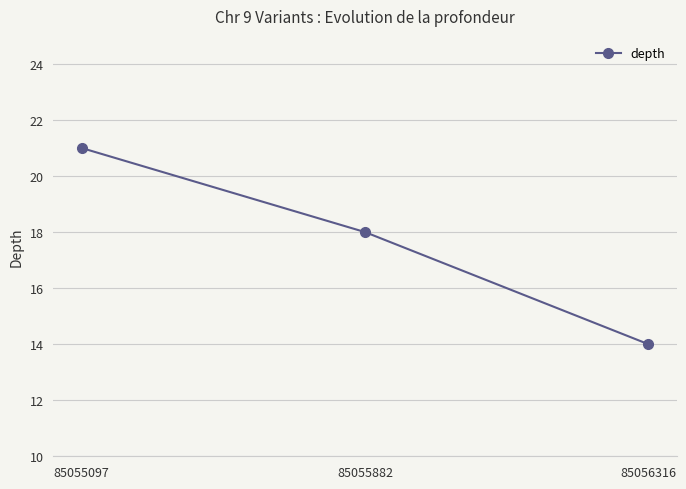

Count the number of categories in the chart.

3